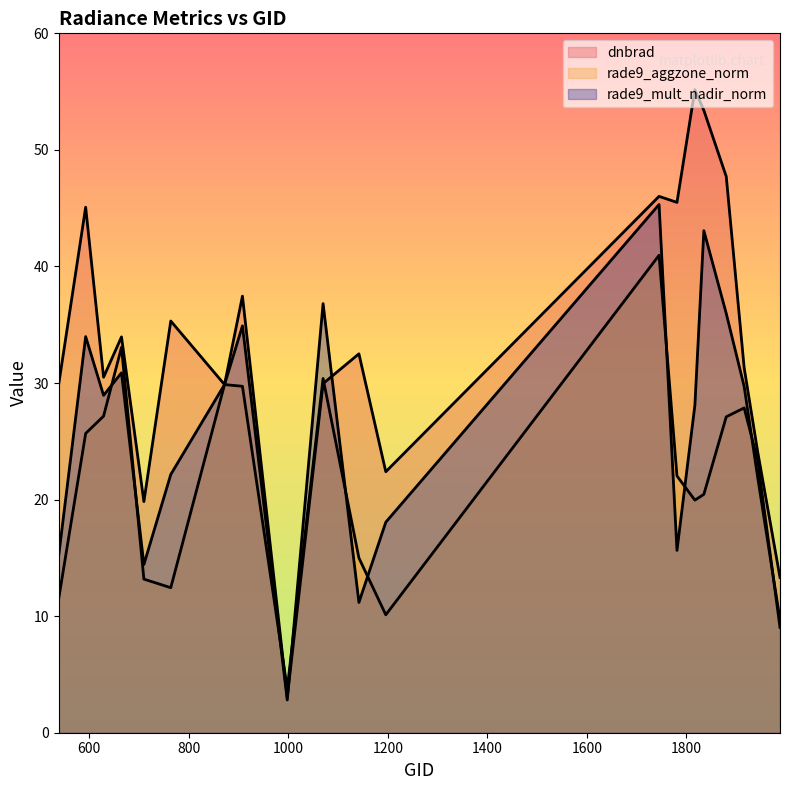

Which series ends up on top after the final intersection of rade9_aggzone_norm and dnbrad?

dnbrad